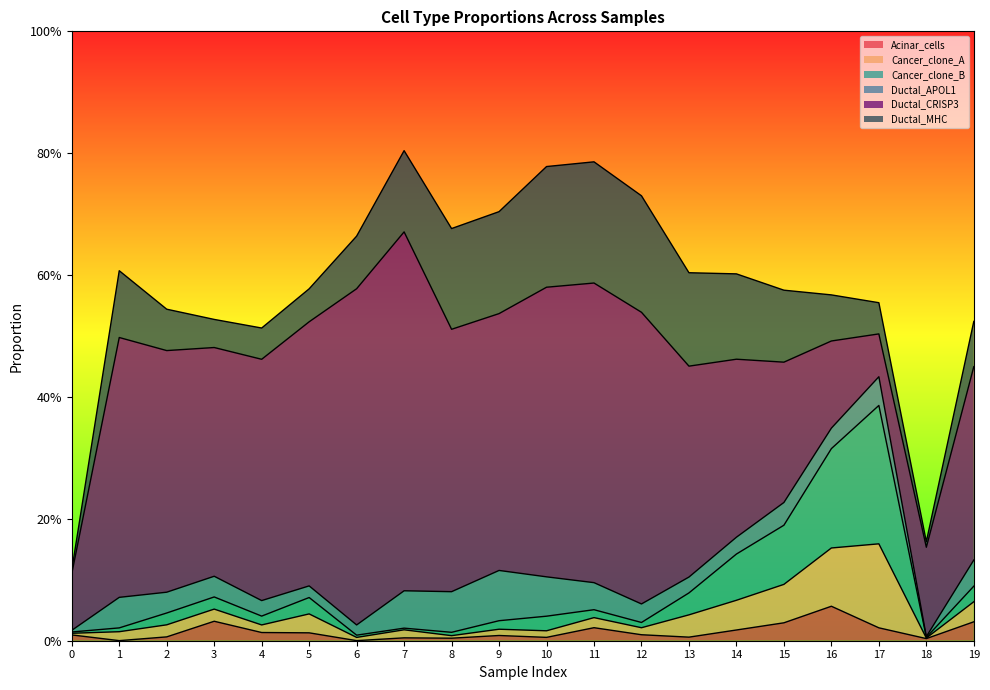

True or false: Ductal_APOL1 and Ductal_MHC intersect in this chart.

False